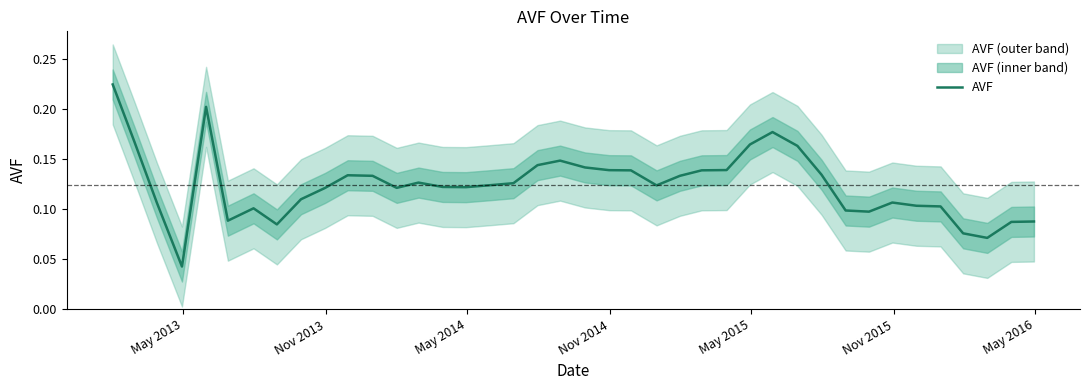

Does the chart display data point markers on the line(s)?

No